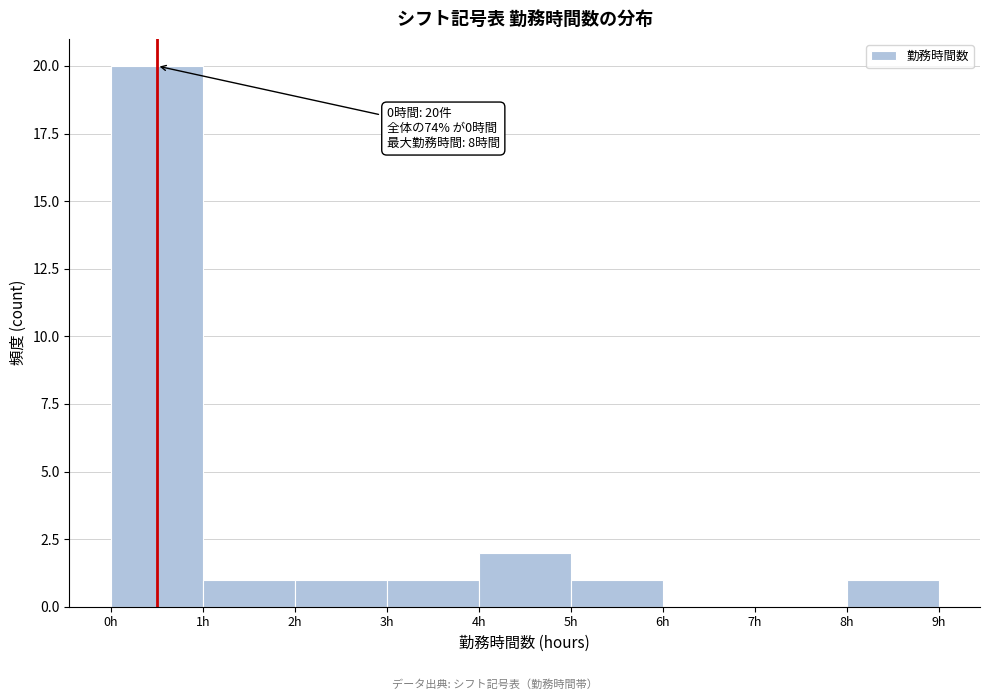

Over which range of the x-axis is the bar tallest?

0 to 1